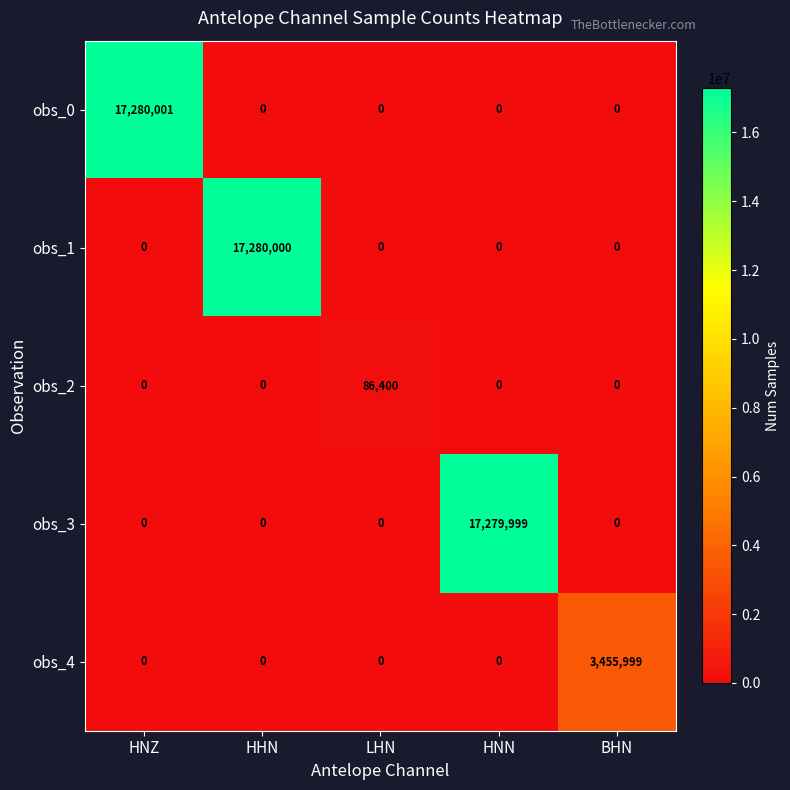

The value of obs_3 at BHN is 9687625. True or false?

False